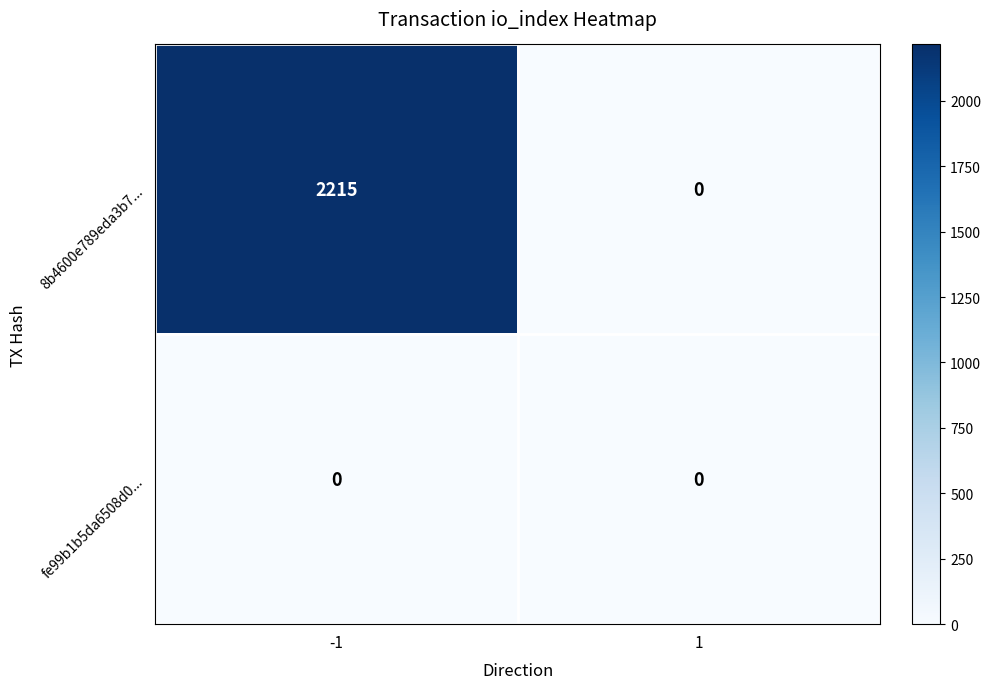

Which series changed the most between -1 and 1?

8b4600e789eda3b7...